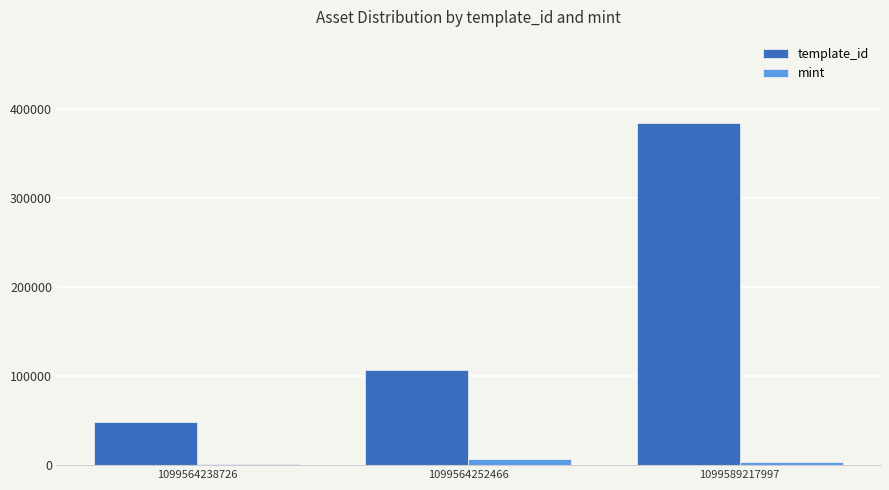

What is the maximum value shown in the chart?

385161